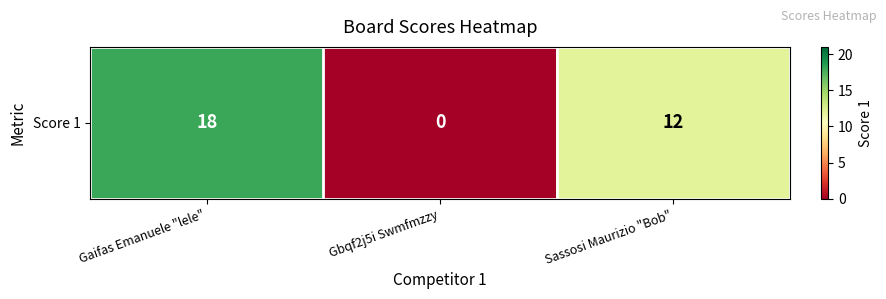

What is the ratio of the value at Gaifas Emanuele "lele" to the value at Sassosi Maurizio "Bob"?

1.5